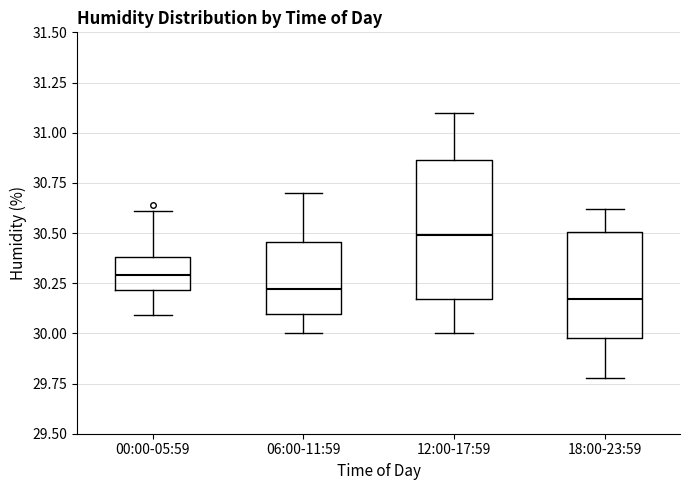

Which box is the tallest, from its lower edge to its upper edge?

12:00-17:59